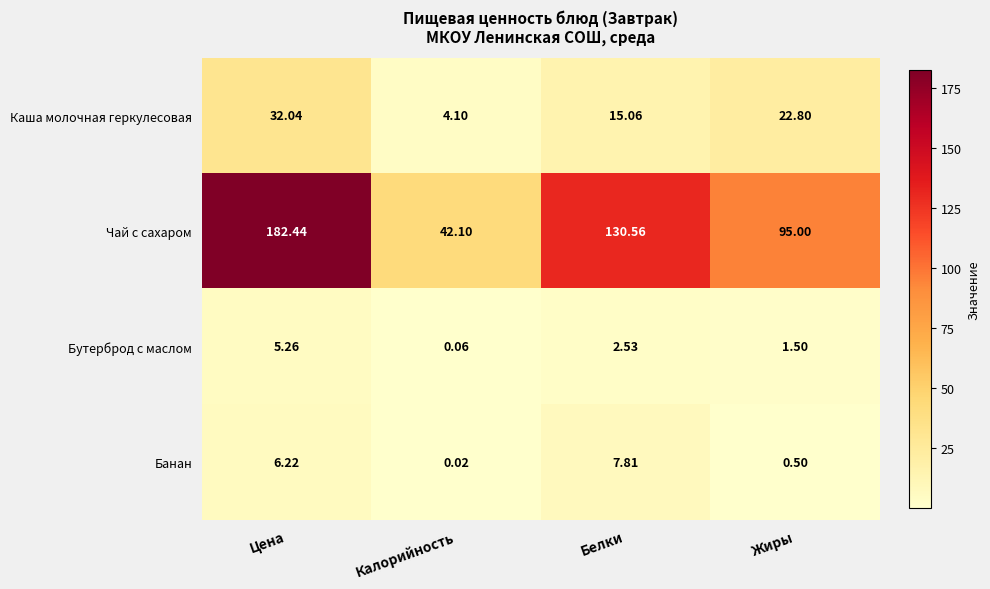

Which series changed the most between Калорийность and Жиры?

Чай с сахаром